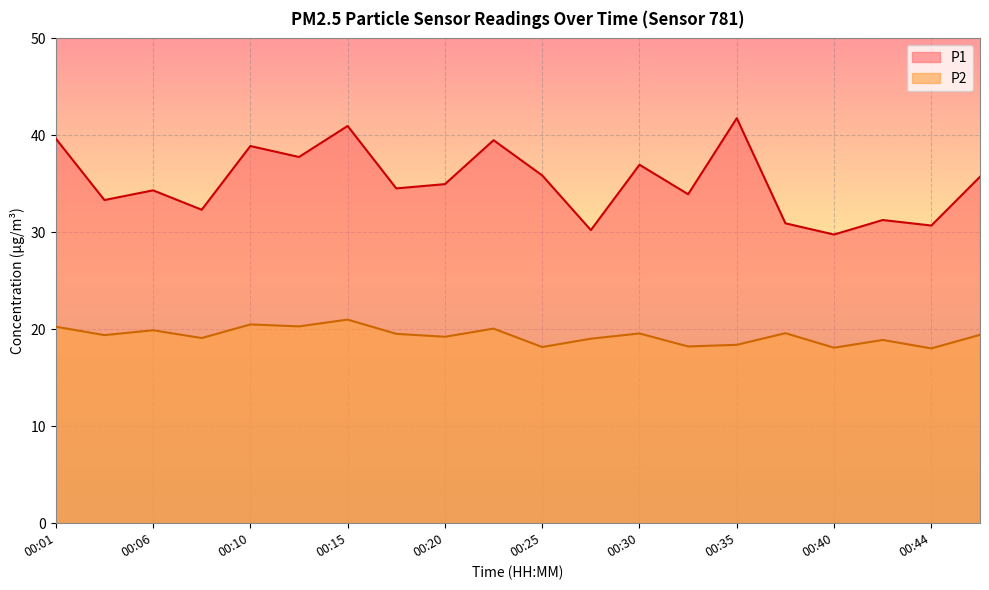

What is the maximum value for P2?

21.0